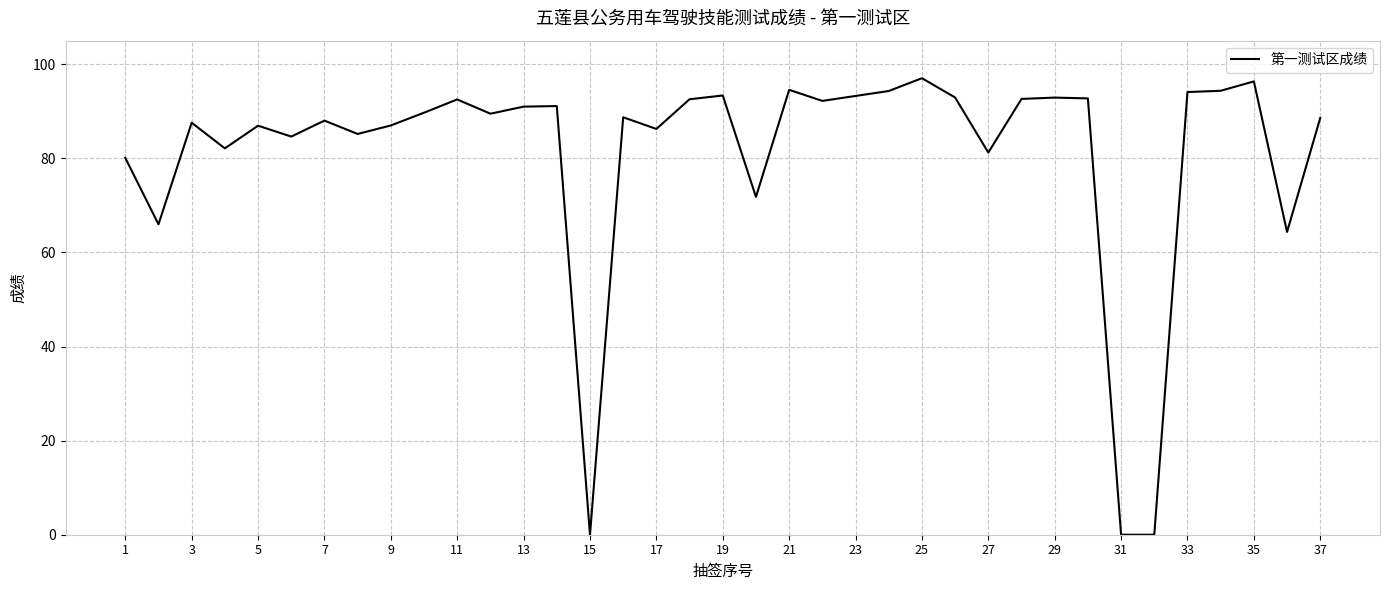

What is the difference between the second highest and minimum values?

96.3